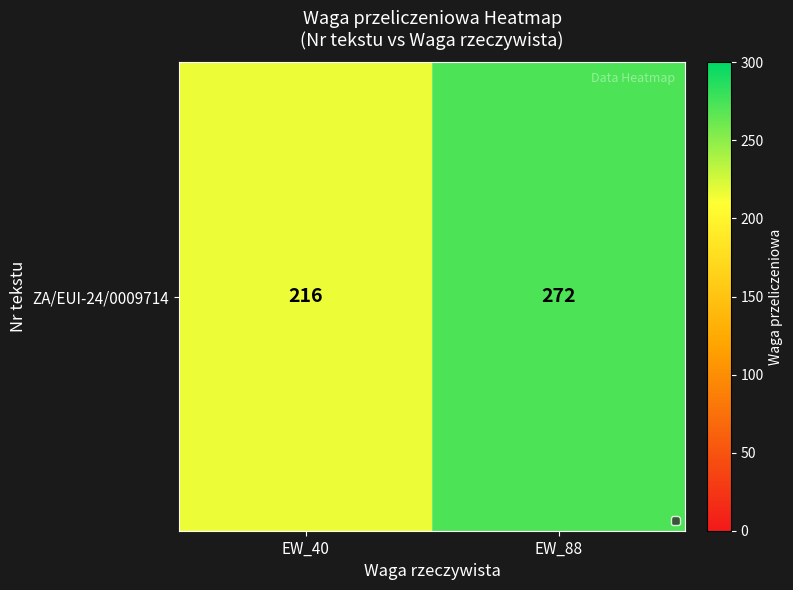

What value does the data have at EW_88, to the nearest 5?

270